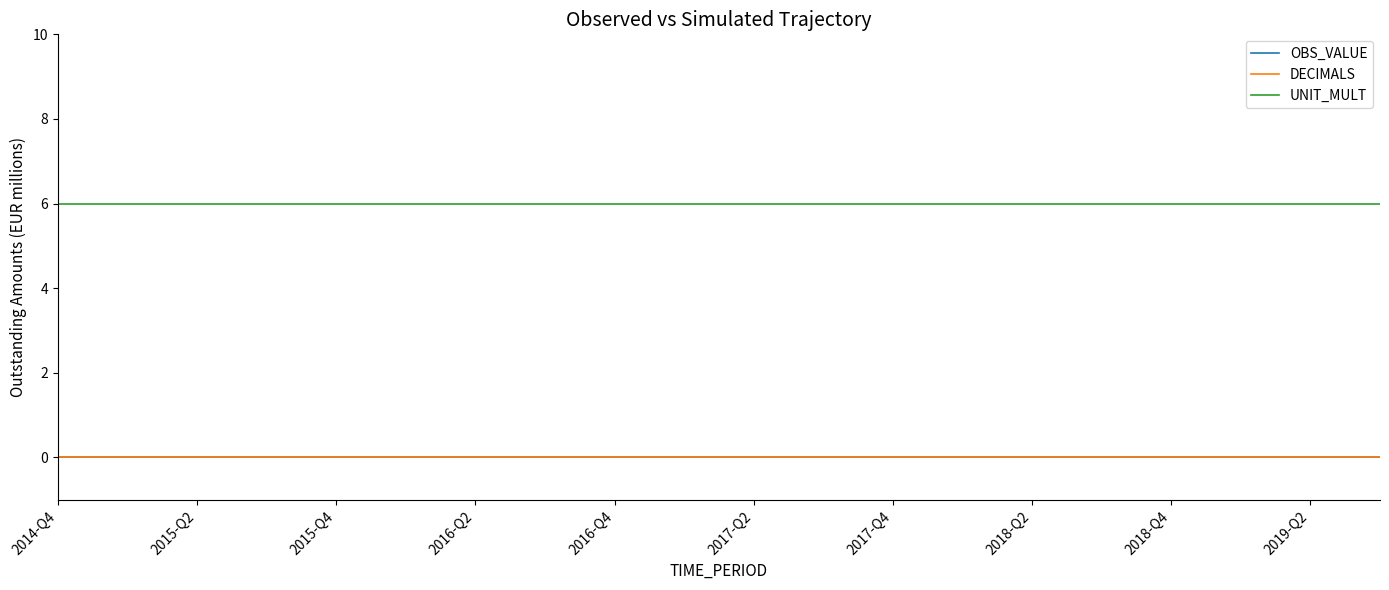

How many lines are shown in the chart?

3